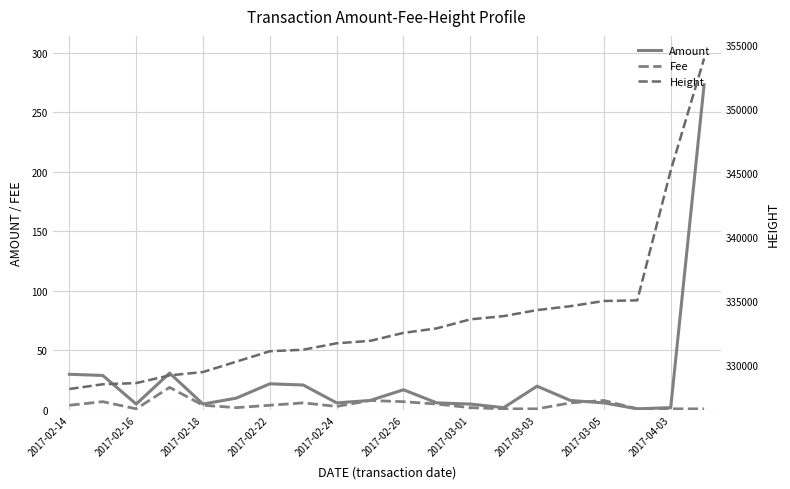

What is the sum of all Amount values?

507.0